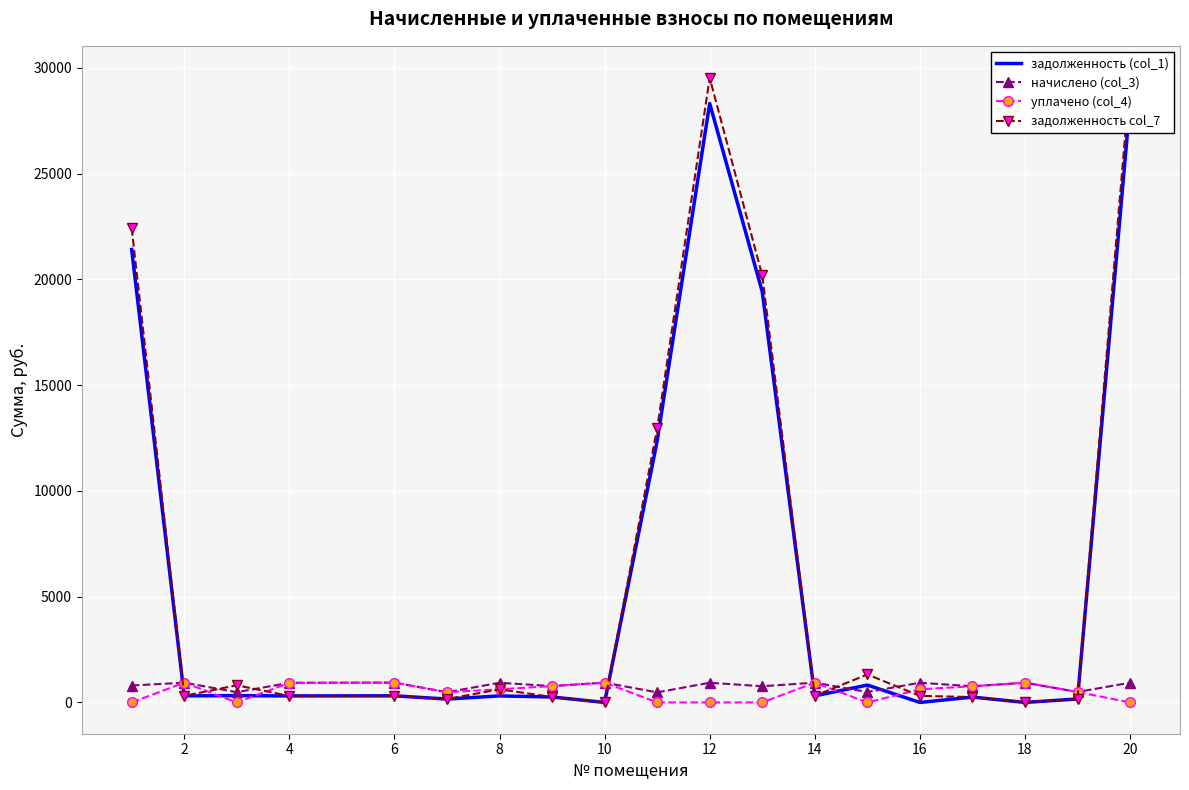

True or false: задолженность col_7 and задолженность (col_1) intersect in this chart.

False